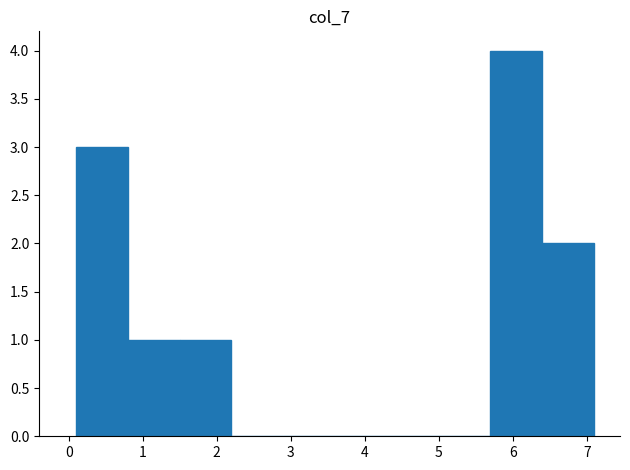

Reading left to right, transcribe this chart: for each bar, give the range it covers on the x-axis and its height. The values are not printed on the chart, so give them approximately, as read against the axis.

0.1 to 0.8: 3
0.8 to 1.5: 1
1.5 to 2.2: 1
2.2 to 2.9: 0
2.9 to 3.6: 0
3.6 to 4.3: 0
4.3 to 5.0: 0
5.0 to 5.7: 0
5.7 to 6.4: 4
6.4 to 7.1: 2